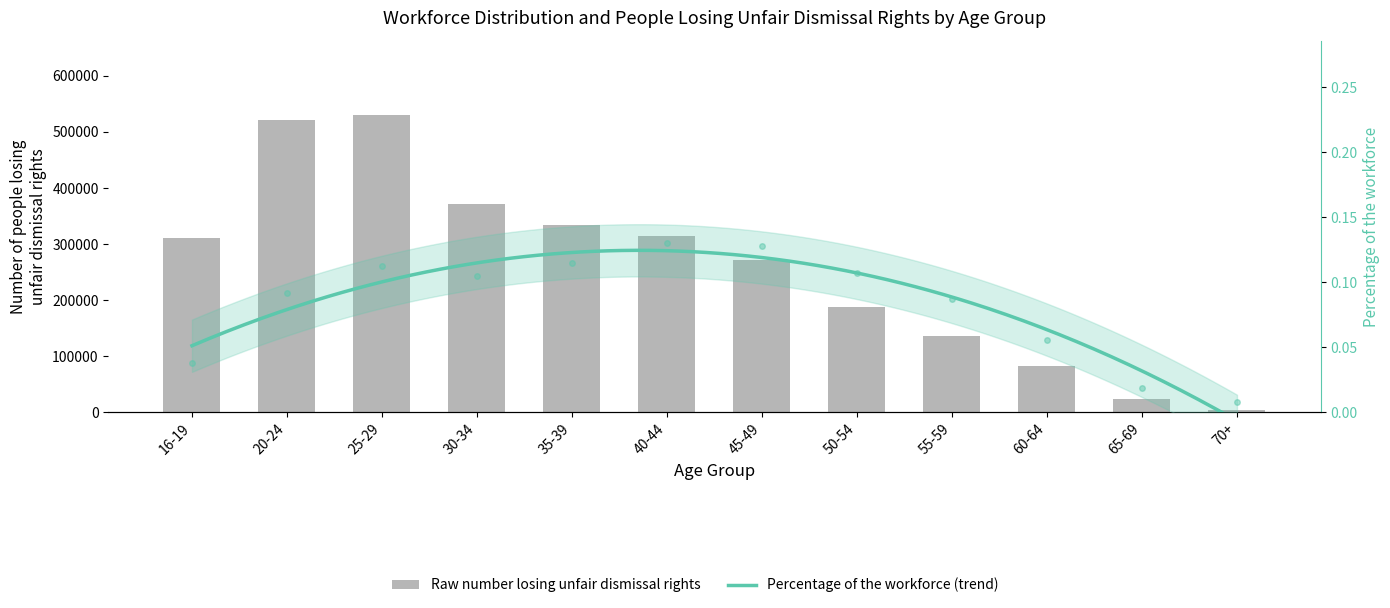

Rank the categories by Percentage of the workforce value from highest to lowest.

40-44, 45-49, 35-39, 25-29, 50-54, 30-34, 20-24, 55-59, 60-64, 16-19, 65-69, 70+